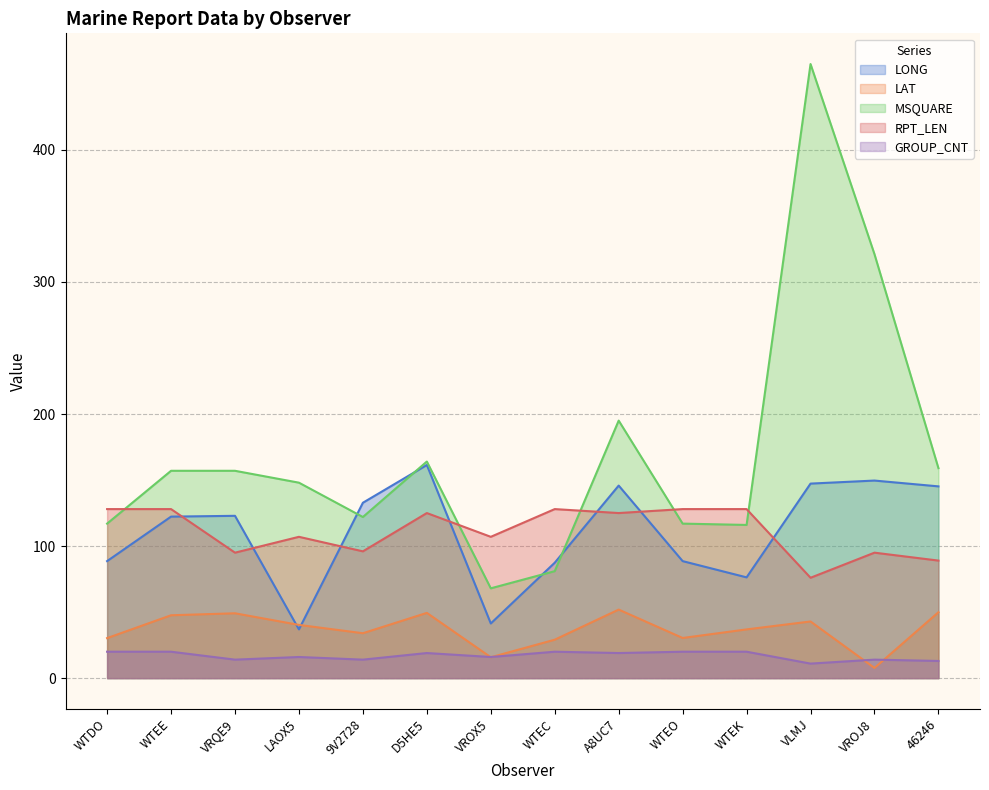

At which category does RPT_LEN reach its first local valley?

VRQE9